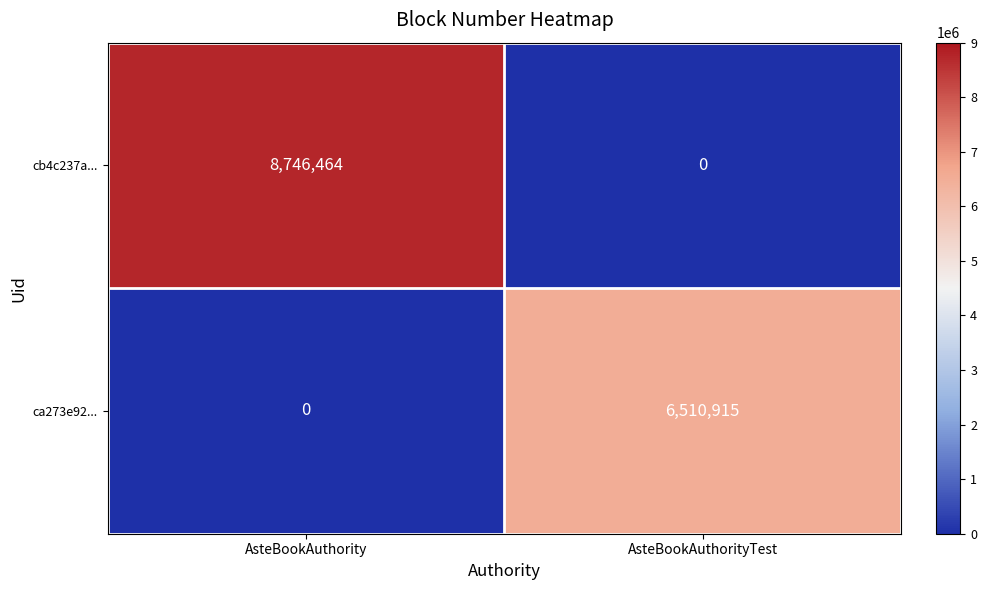

How many categories are shown in the chart?

2